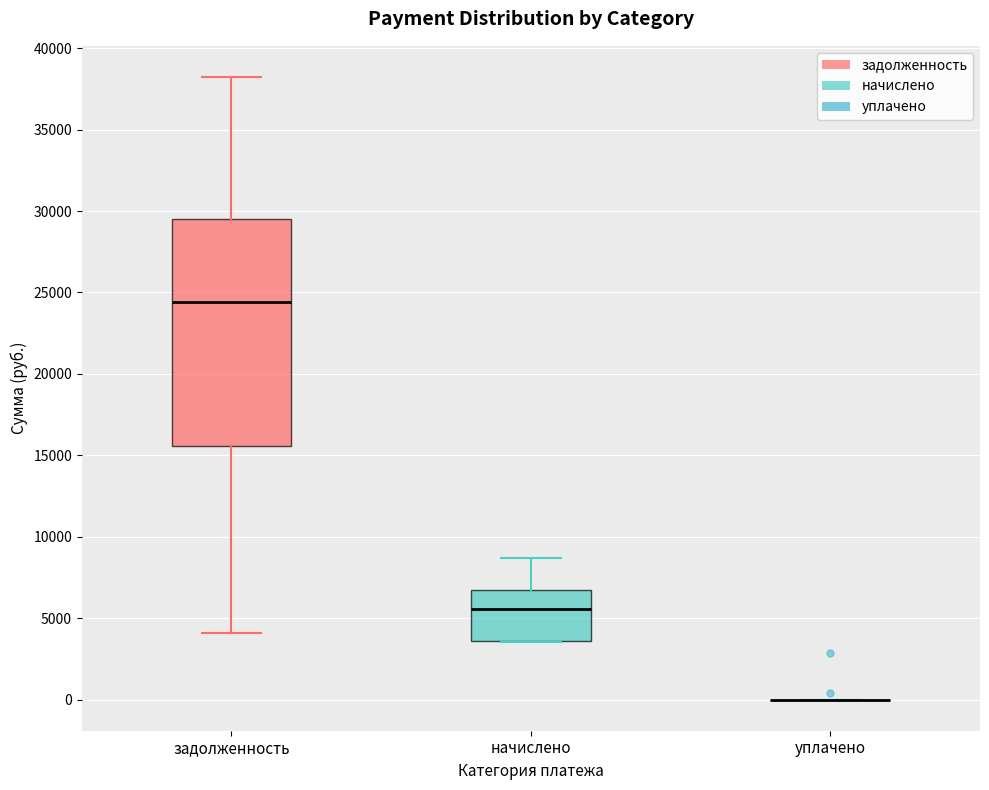

Comparing the boxes themselves (not the whiskers), which one is the tallest?

задолженность